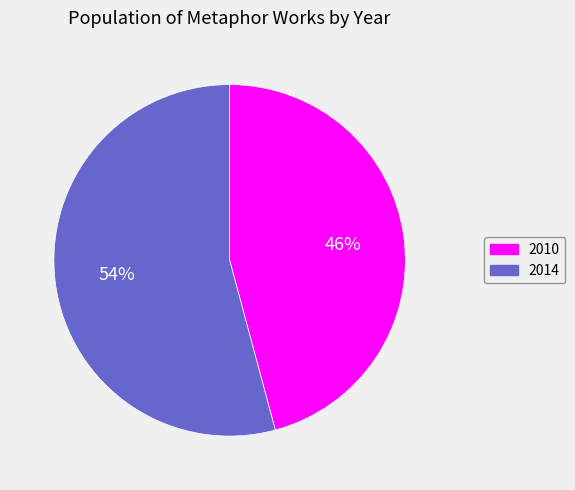

To the nearest percent, what portion does 2010 represent?

46%